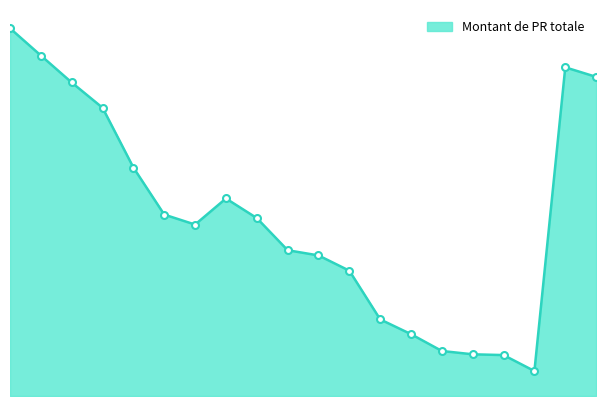

Is this an area chart (filled region under the line)?

Yes